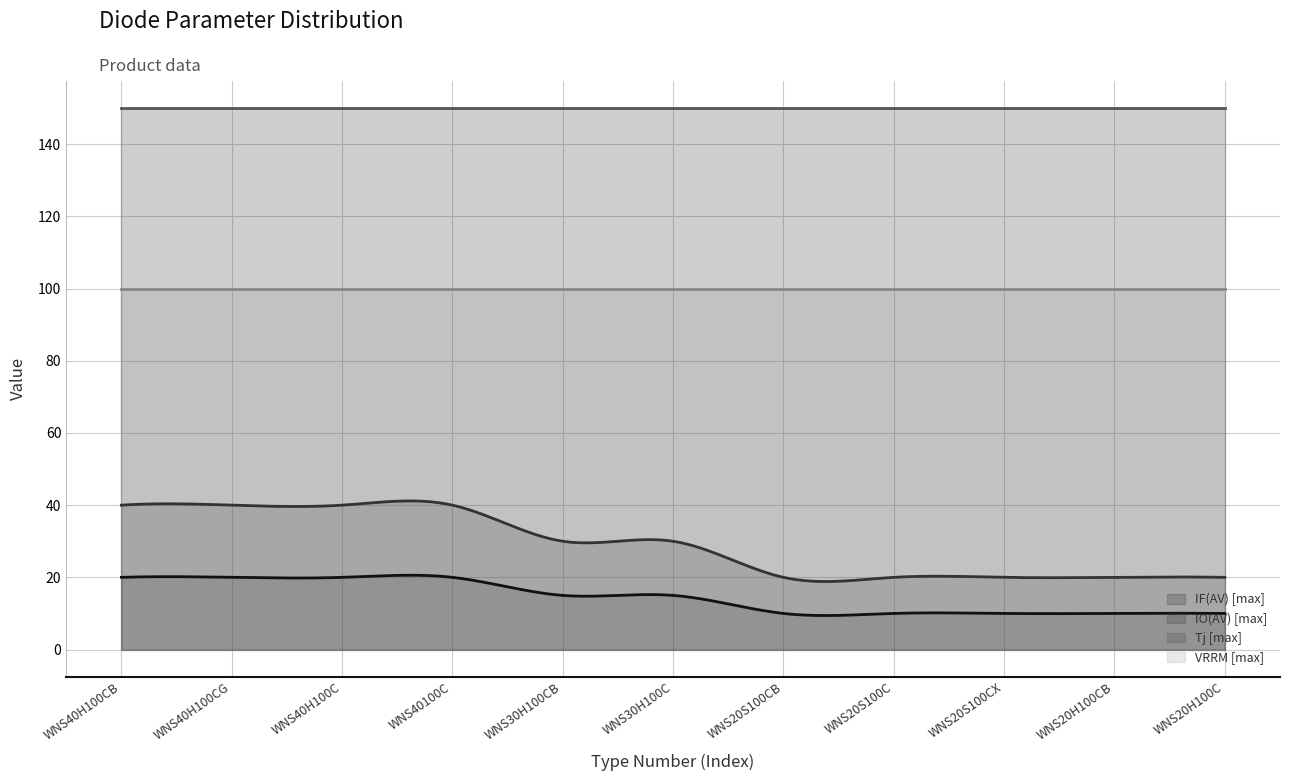

Rank the series by their maximum value, from lowest to highest.

IF(AV) [max], IO(AV) [max], VRRM [max], Tj [max]